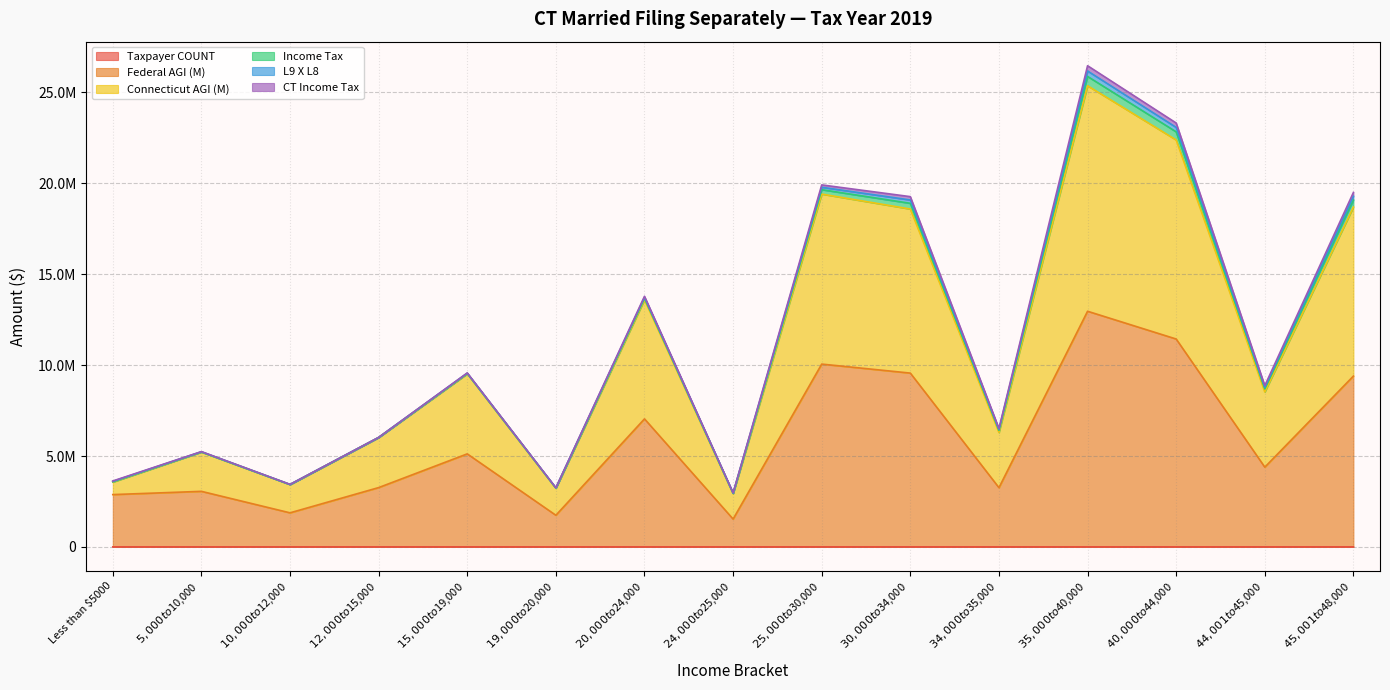

At which category is the sum across all series the highest?

$35,000 to $40,000